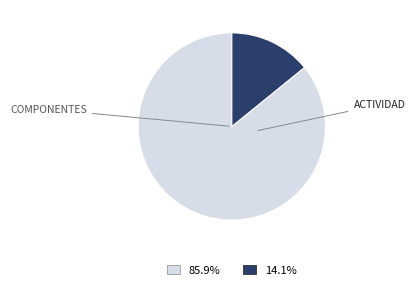

Is there a majority slice in this chart?

Yes